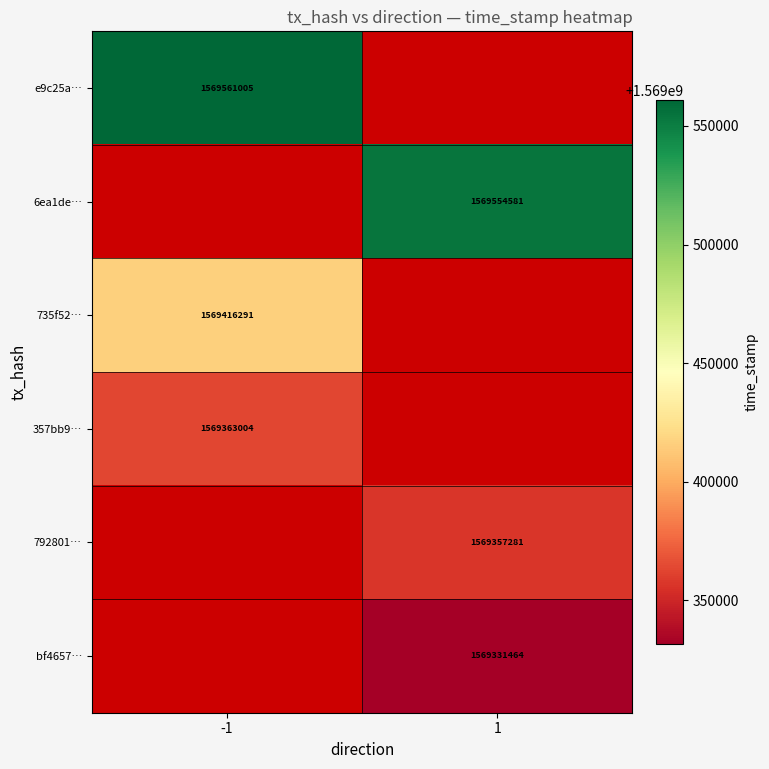

The 357bb9… series shows 1569363004 at -1. True or false?

True